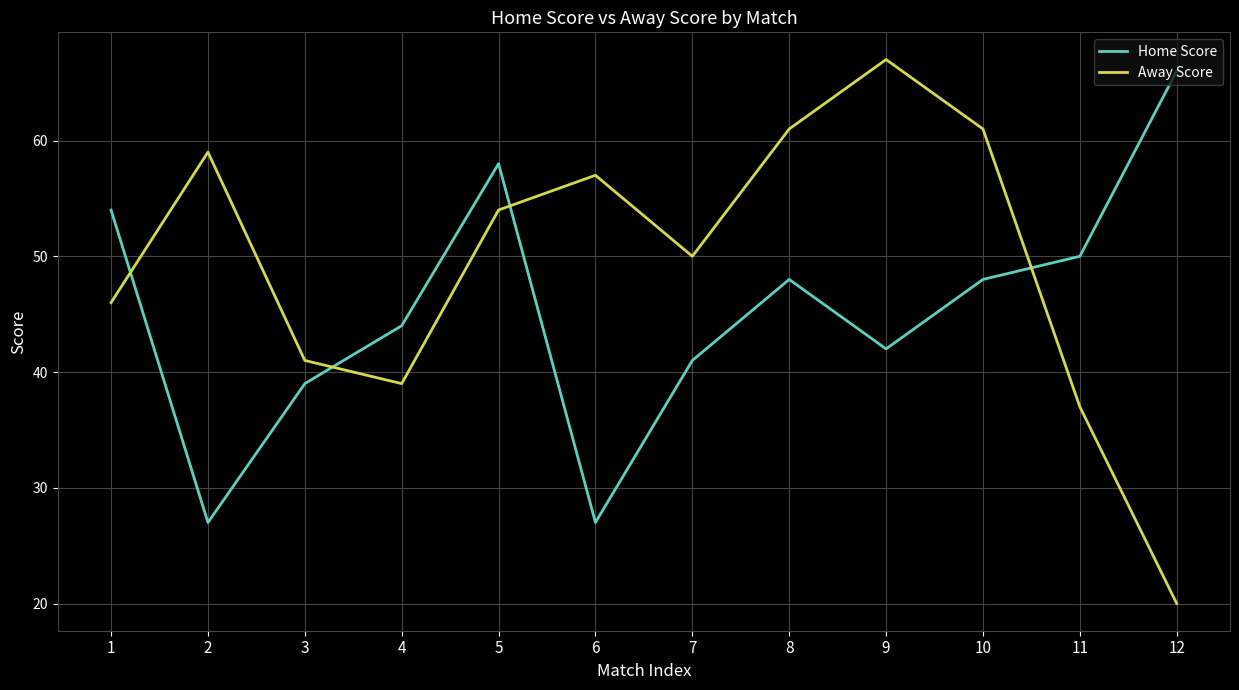

Reading left to right, transcribe all the data shown in this chart.

Home Score: 54	27	39	44	58	27	41	48	42	48	50	66
Away Score: 46	59	41	39	54	57	50	61	67	61	37	20